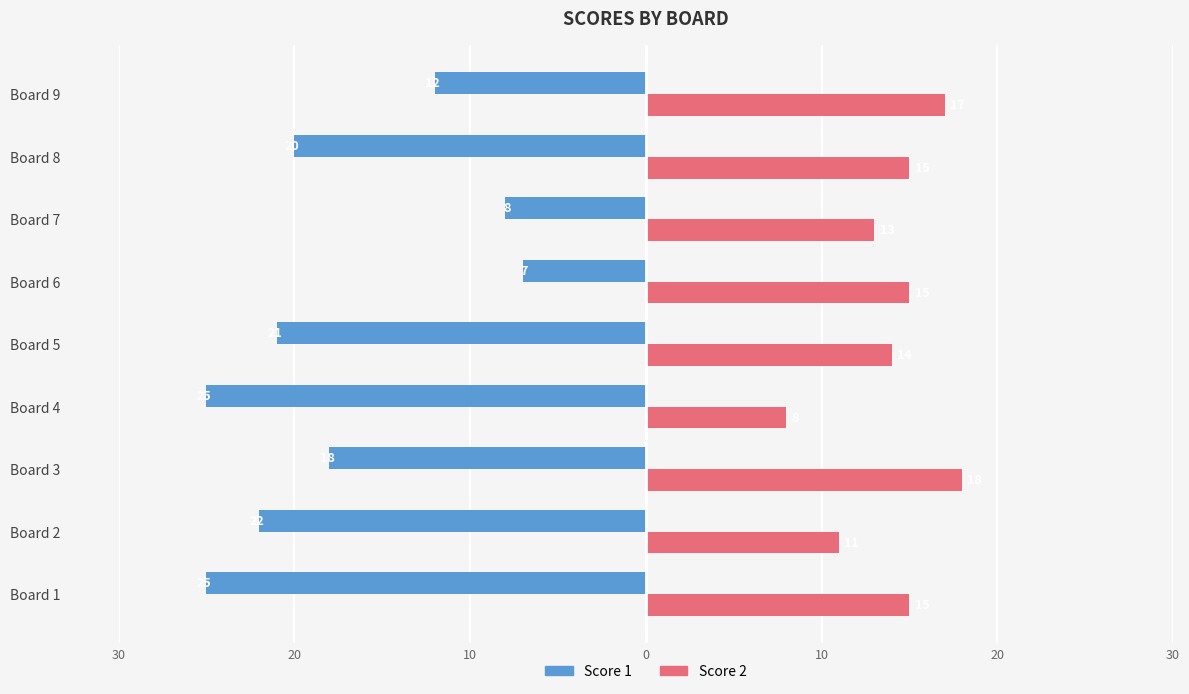

What are all the series names shown in the legend?

Score 1, Score 2